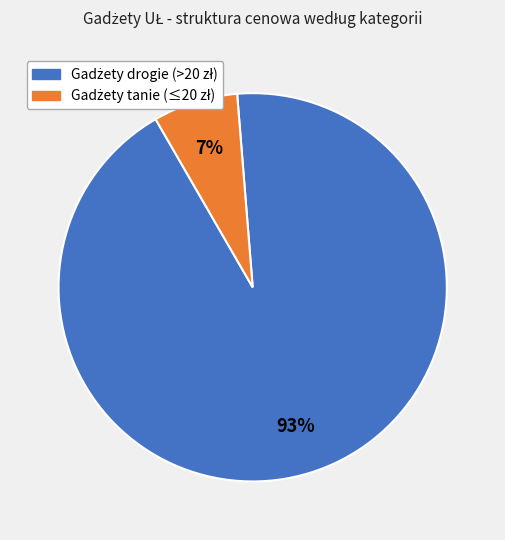

Does any single category account for the majority?

Yes